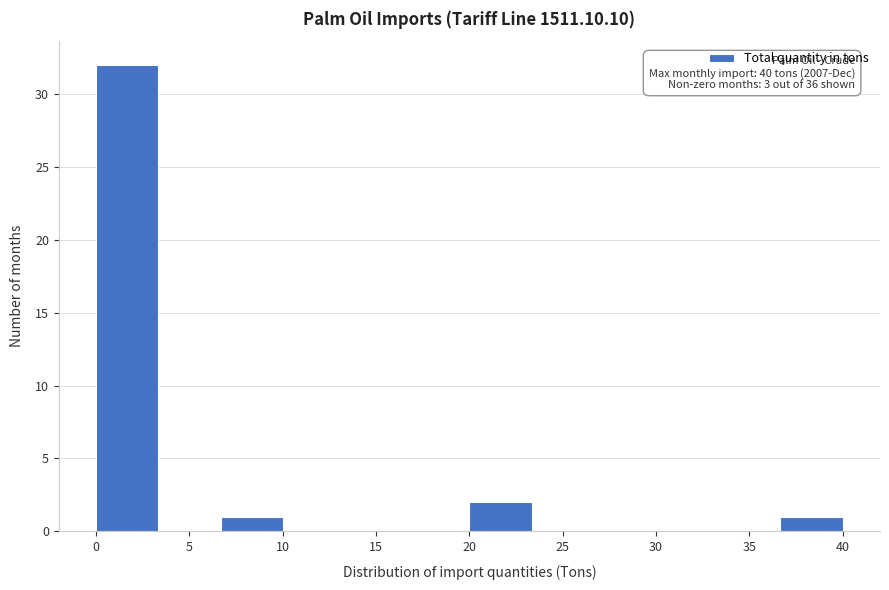

Which range on the x-axis has the tallest bar?

0.0 to 3.5